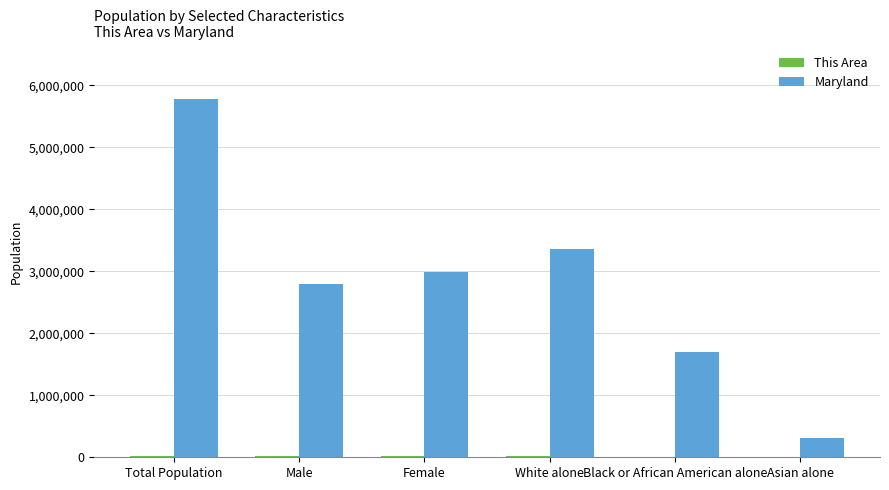

Count the number of categories in the chart.

6